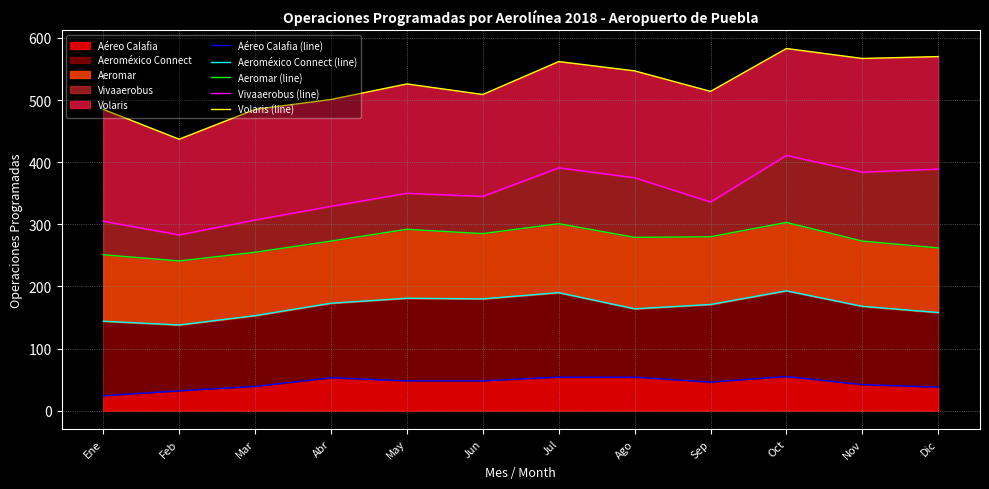

Which series changed the most between May and Ago?

Vivaaerobus (line)